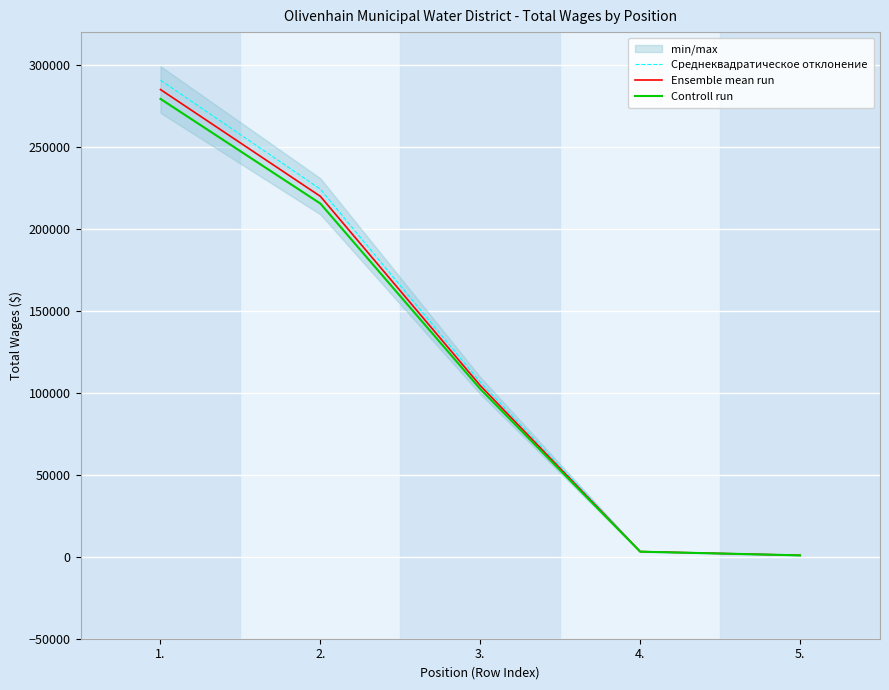

Which series has the largest total across all categories?

Среднеквадратическое отклонение